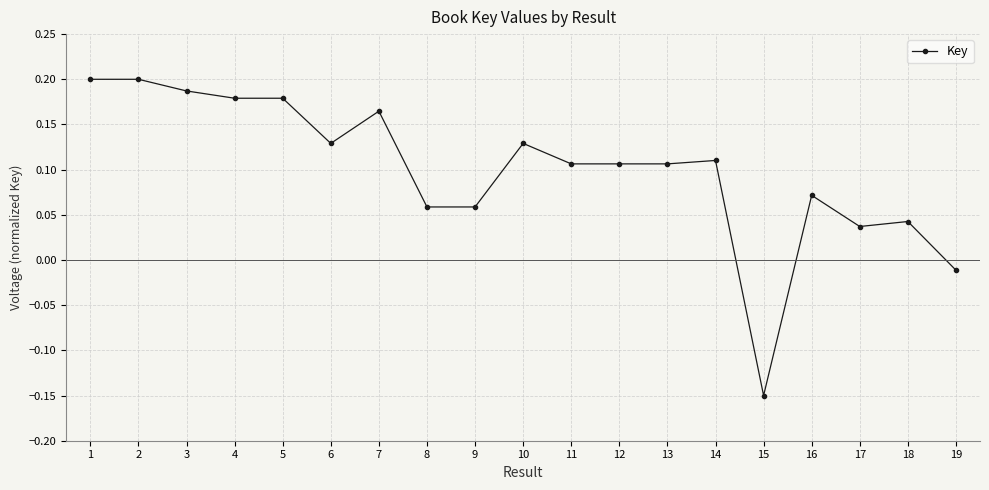

Is it true that the value at 14 is 0.0?

False